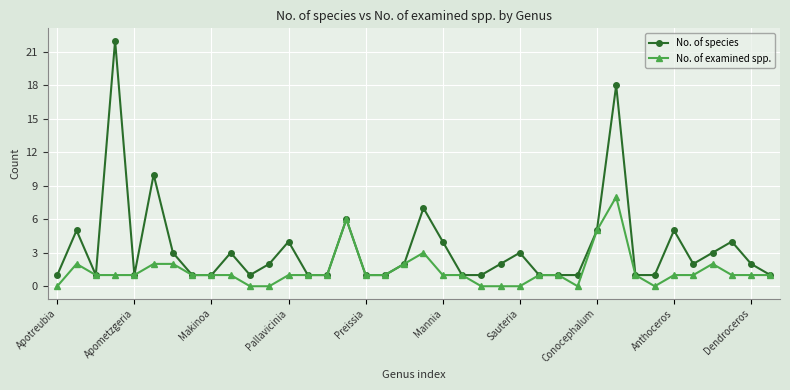

Which series has the largest total across all categories?

No. of species